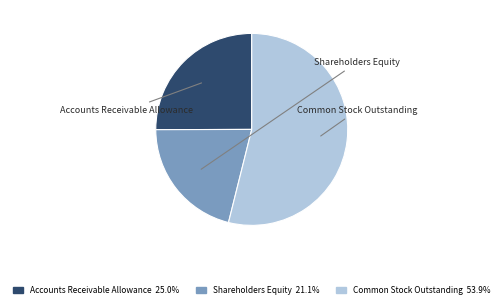

Approximately how many times larger is the value at Shareholders Equity compared to Accounts Receivable Allowance?

0.8